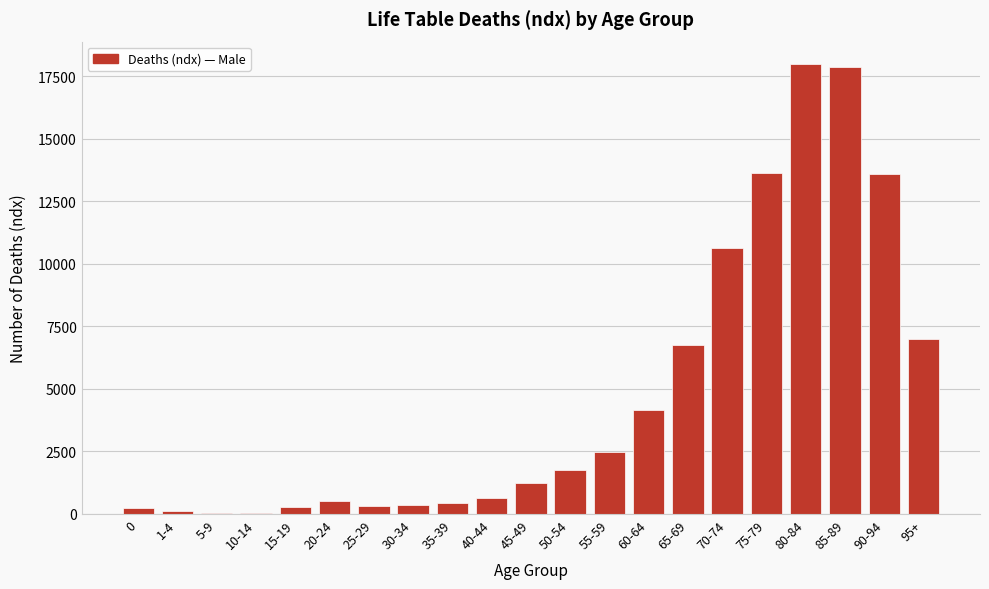

What is the sum of all values?

100001